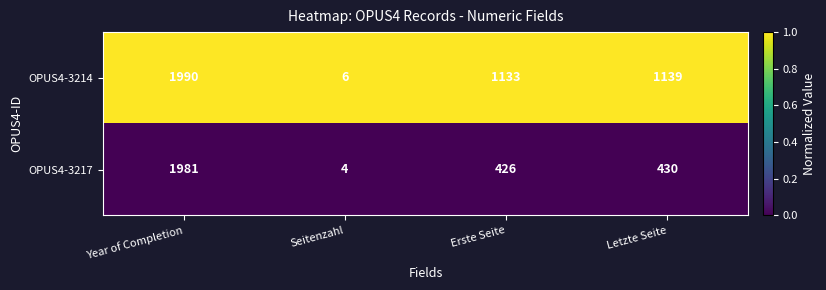

What is the sum of the OPUS4-3214 values at Seitenzahl and Erste Seite?

1139